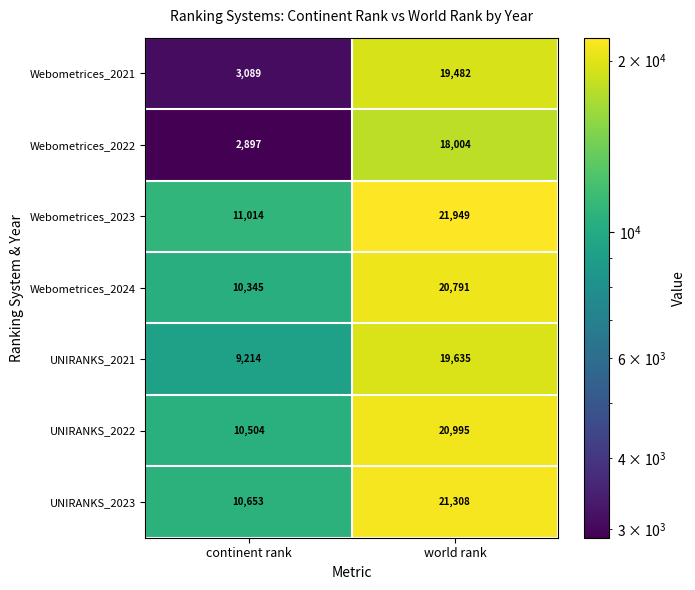

Is it true that Webometrices_2023 equals 11014 at continent rank?

True